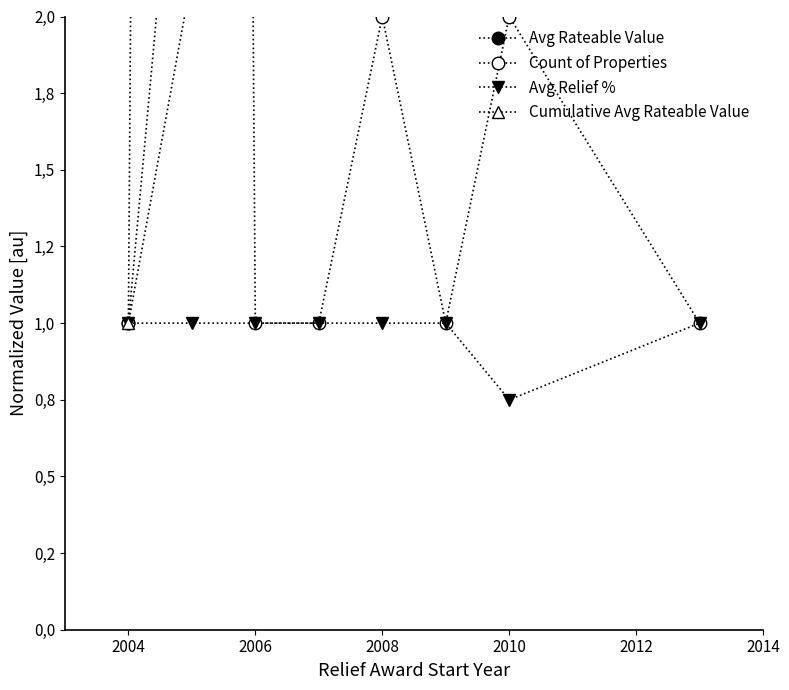

What is the sum of the Avg Relief % values at 2008 and 2012?

2.0